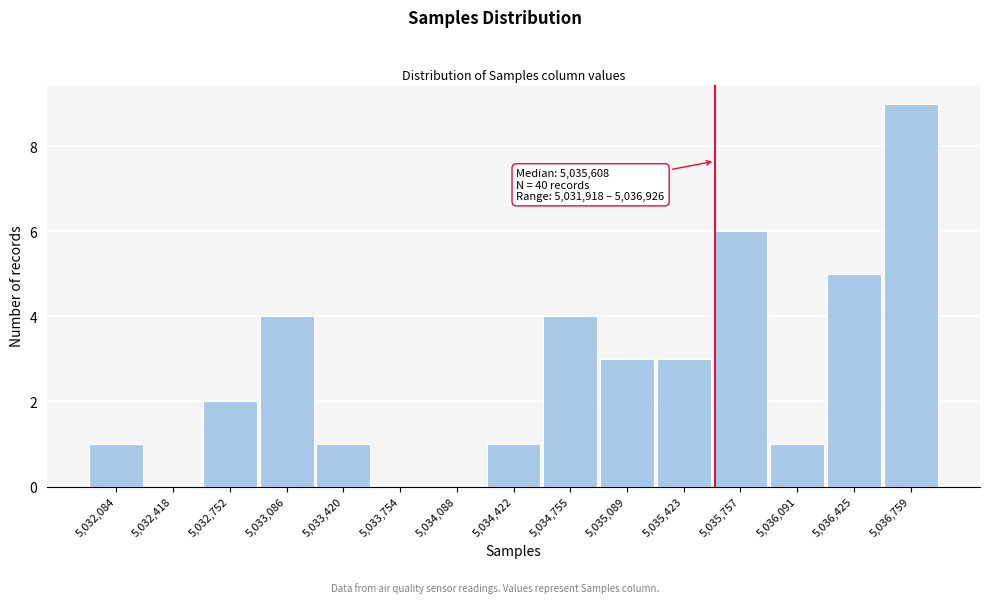

Over which range of the x-axis is the bar tallest?

5036600 to 5036950